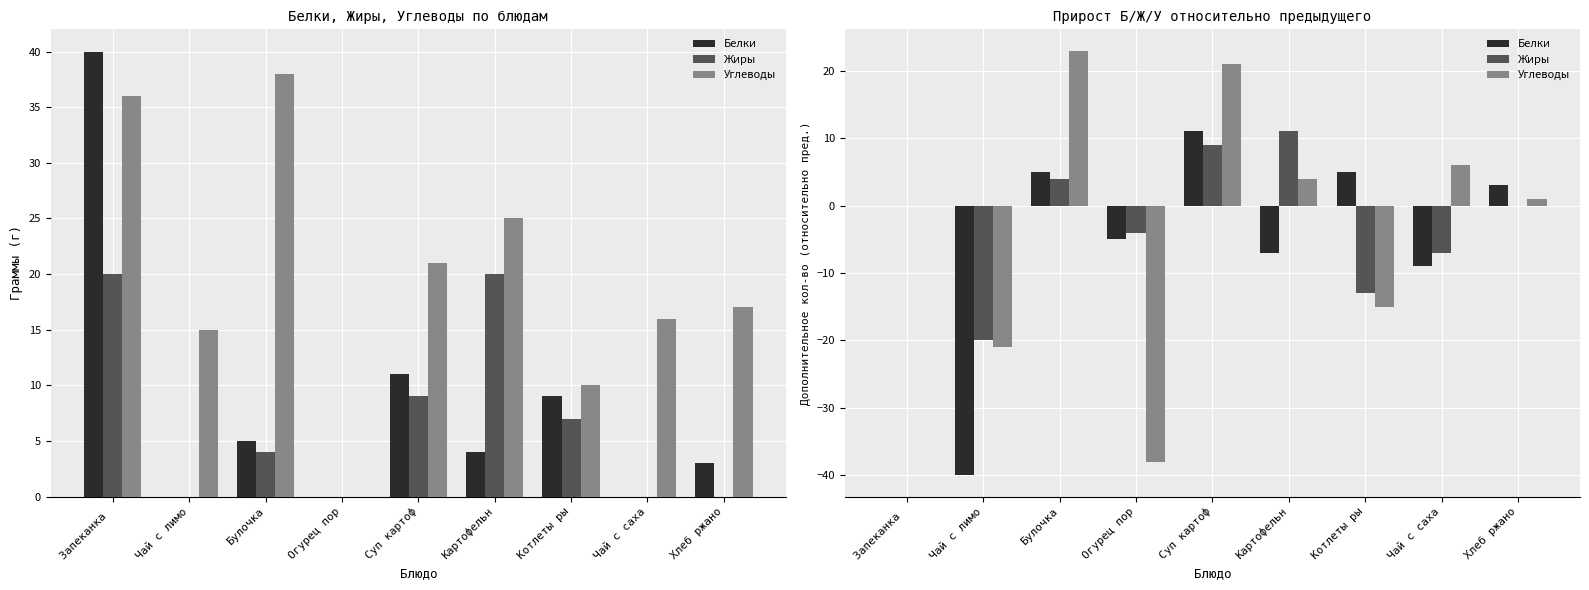

Reading right to left, list all the values displayed in this chart.

Белки: 3	-9	5	-7	11	-5	5	-40	0
Жиры: 0	-7	-13	11	9	-4	4	-20	0
Углеводы: 1	6	-15	4	21	-38	23	-21	0